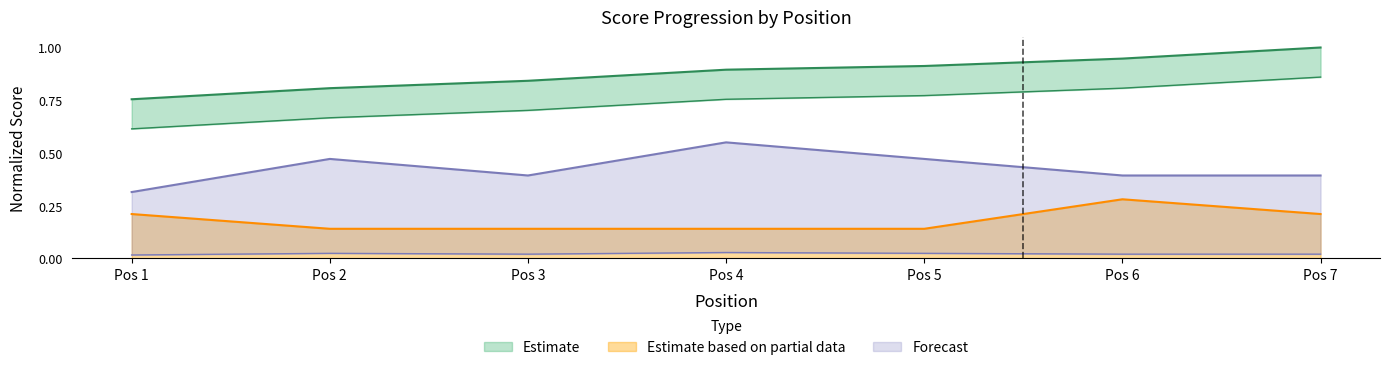

True or false: Estimate based on partial data has a value of 0.1 at Pos 1.

False